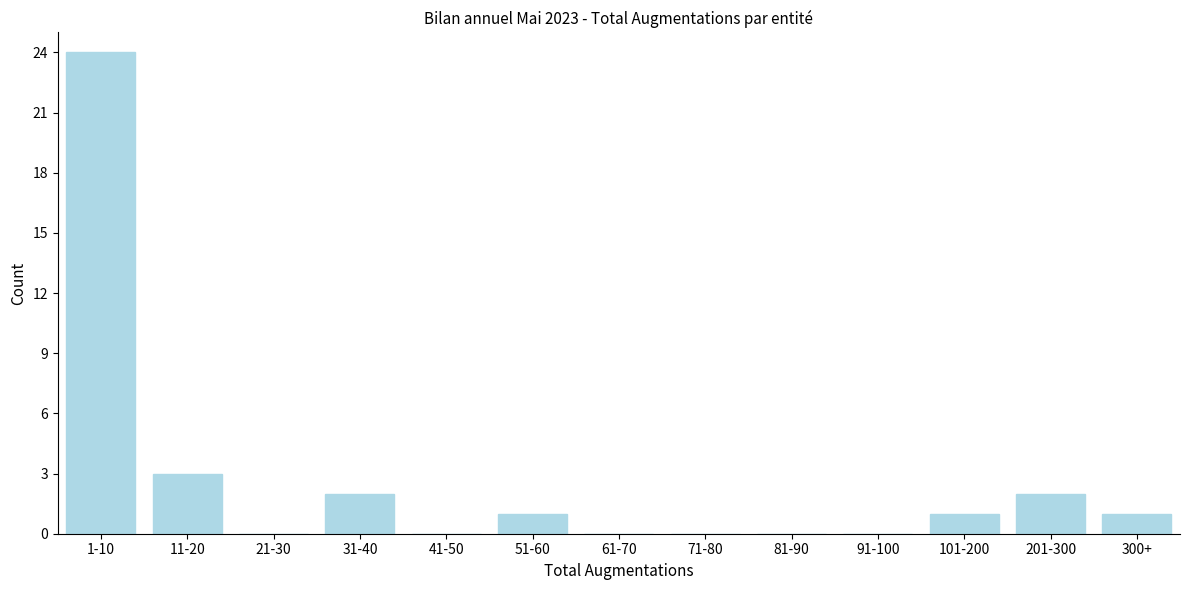

Reading right to left, extract all data points from this chart.

300+=1	201-300=2	101-200=1	91-100=0	81-90=0	71-80=0	61-70=0	51-60=1	41-50=0	31-40=2	21-30=0	11-20=3	1-10=24